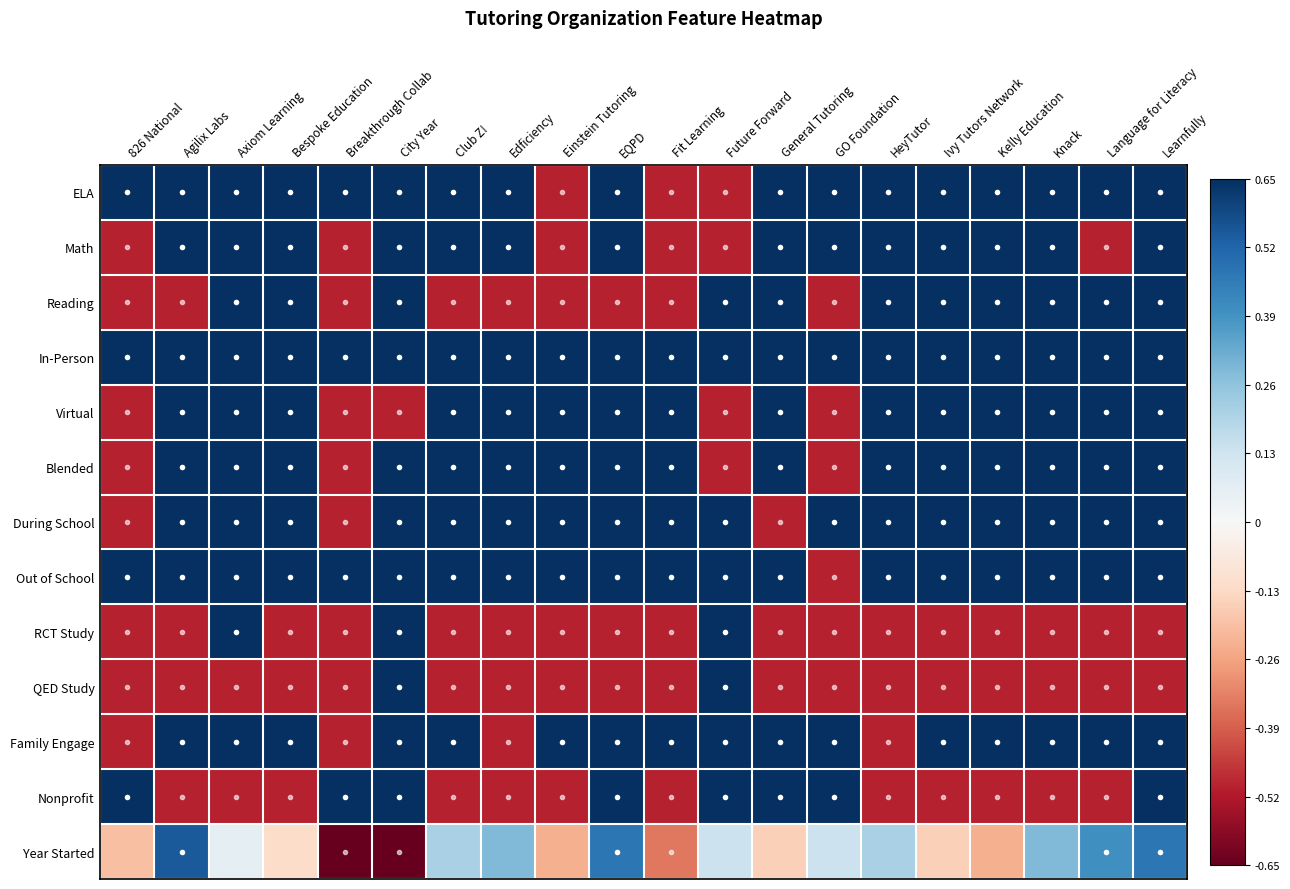

What is the spread (max minus min) of values at Future Forward?

1.1